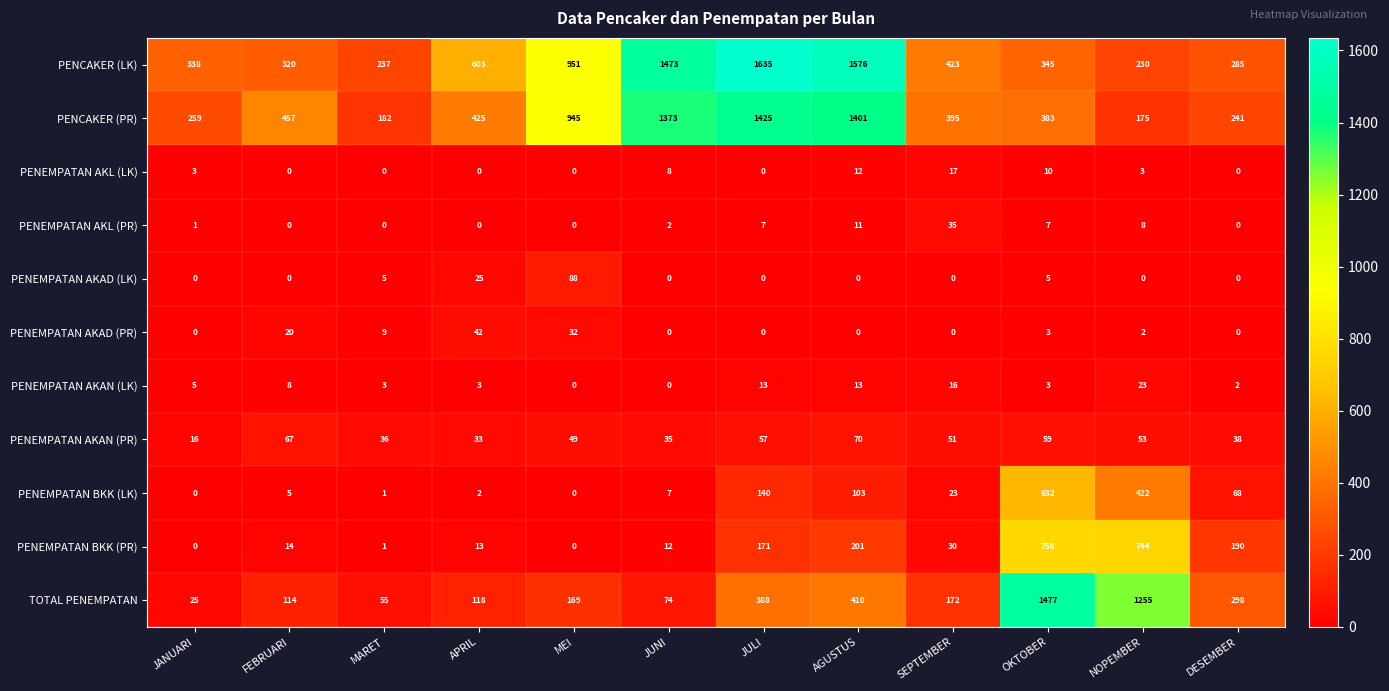

Which series has the largest range (max minus min)?

TOTAL PENEMPATAN